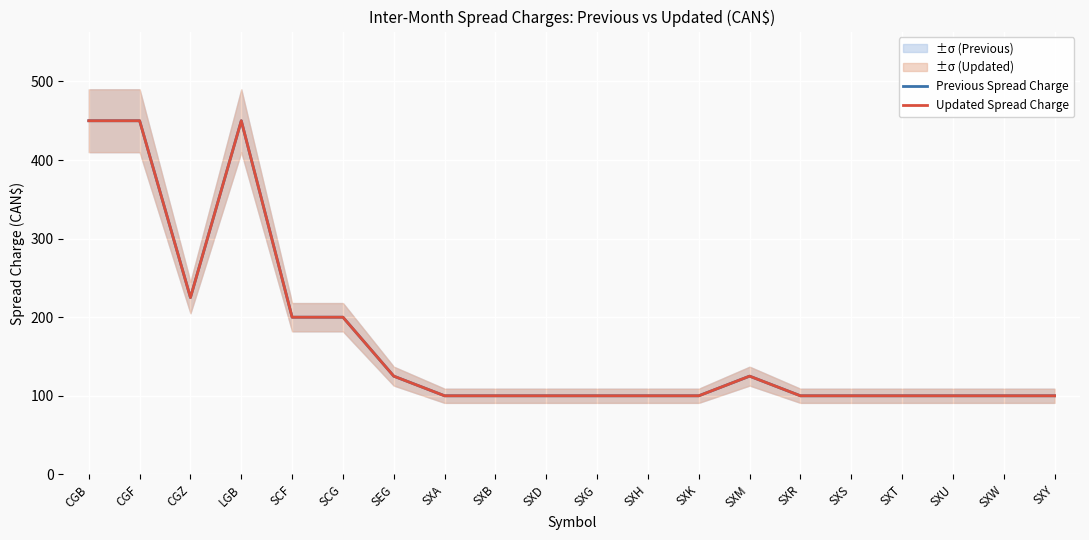

At which category does Previous Spread Charge reach its first local valley?

CGZ